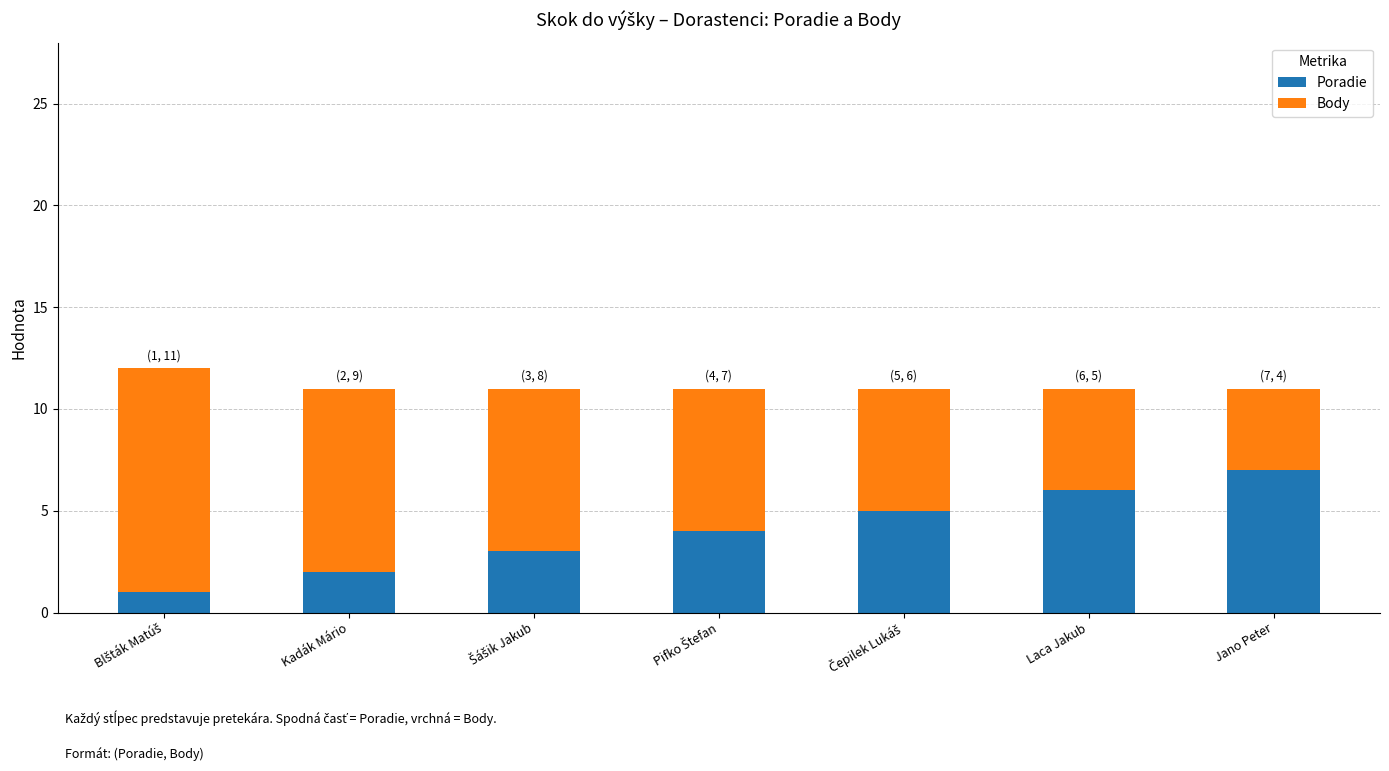

Is it true that Poradie equals 2 at Jano Peter?

False